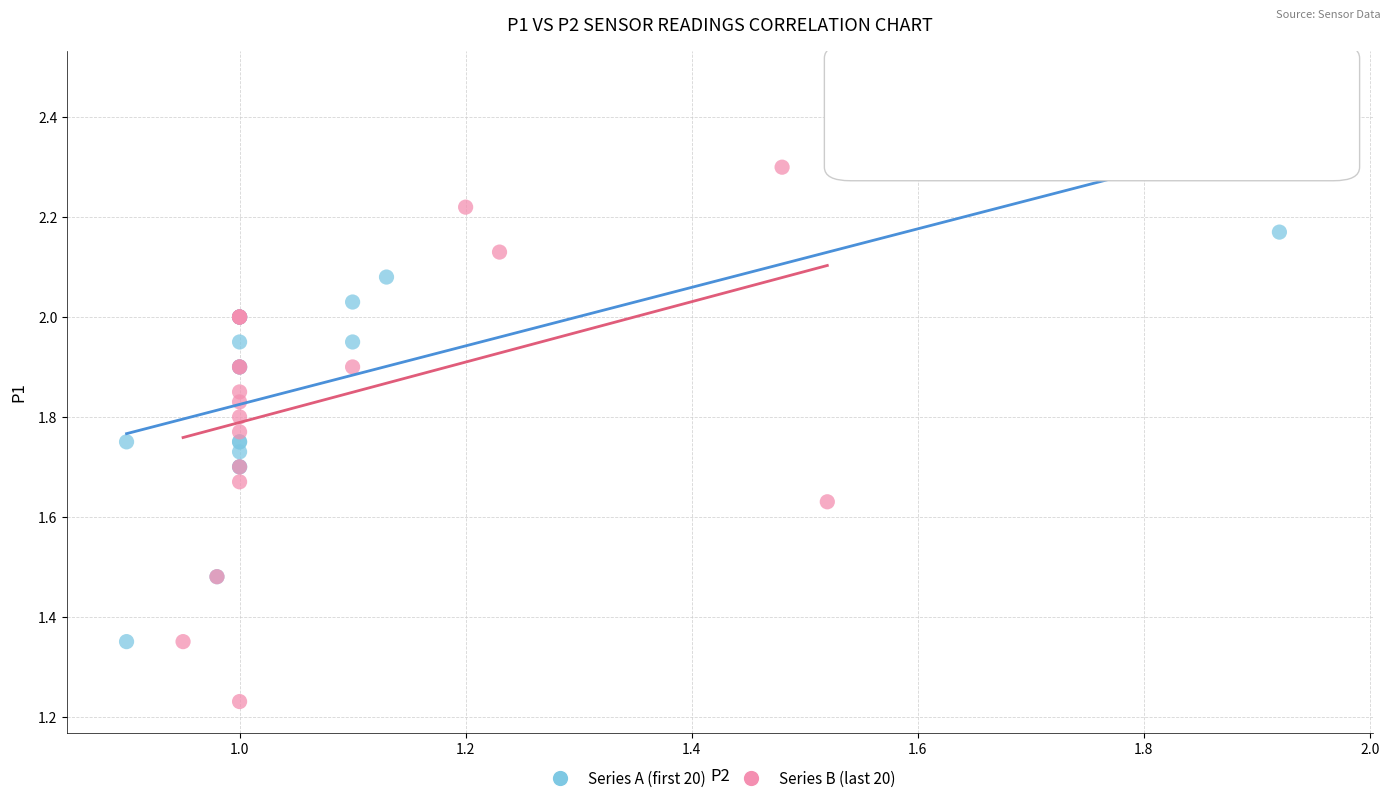

Which series reaches the minimum Y coordinate?

Series B (last 20)